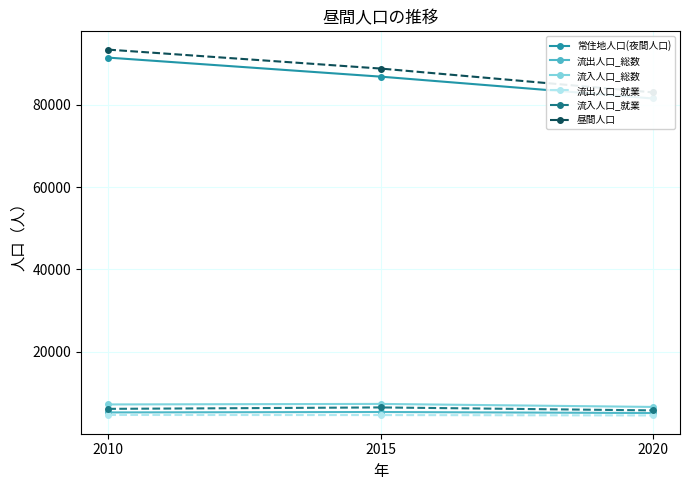

Count the number of data series in this chart.

6